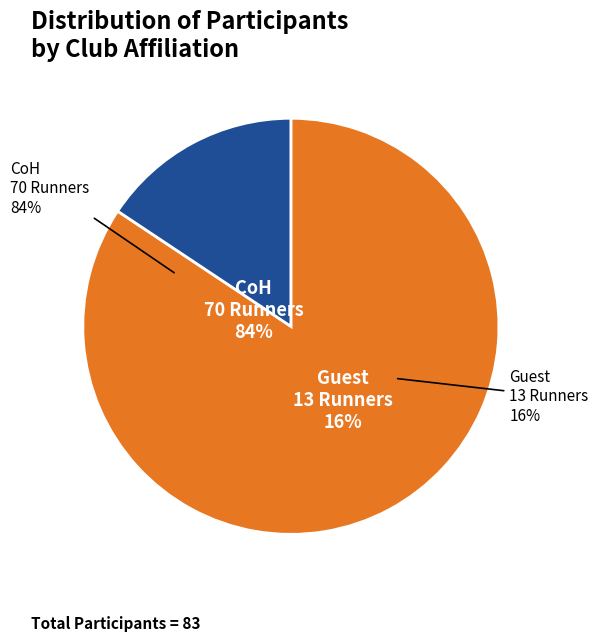

To the nearest percent, what percentage of the pie is Guest?

16%